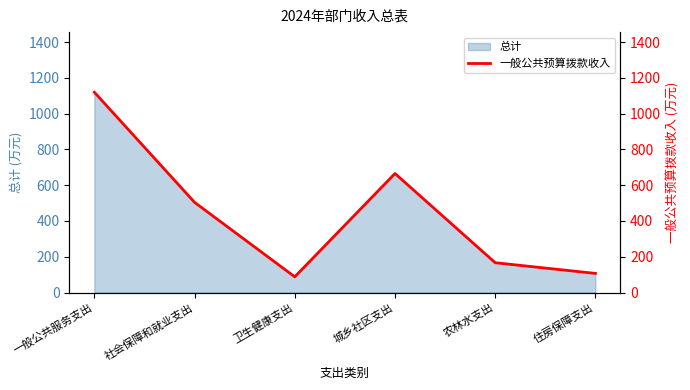

How many categories are shown in the chart?

6